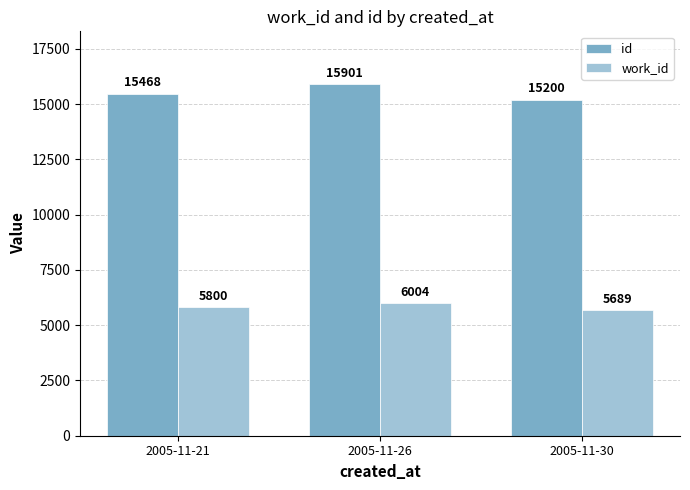

True or false: work_id has a value of 5689.3 at 2005-11-30.

True